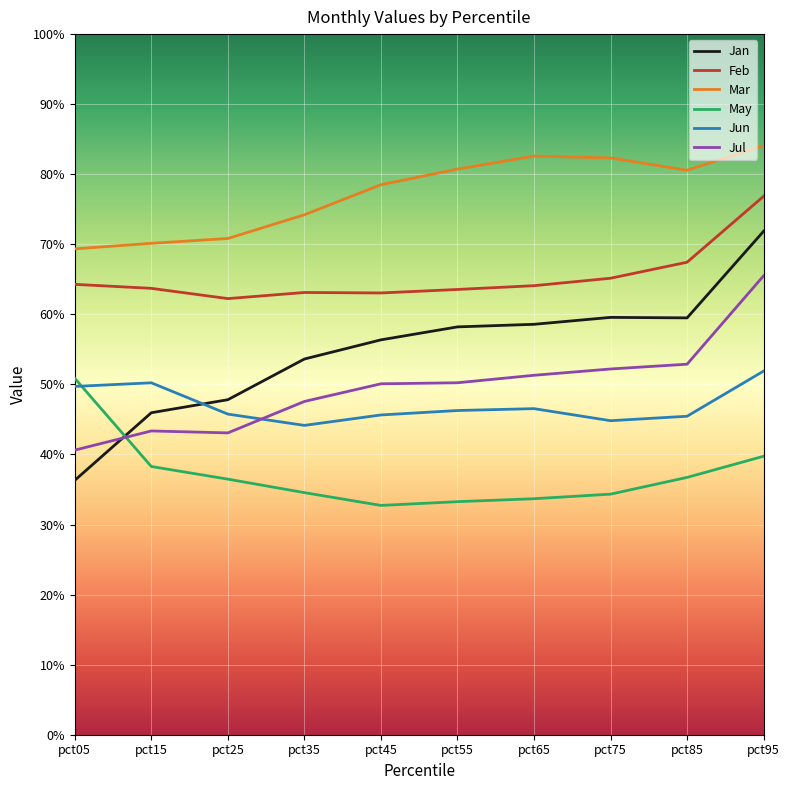

What is the maximum value shown in the chart?

0.8